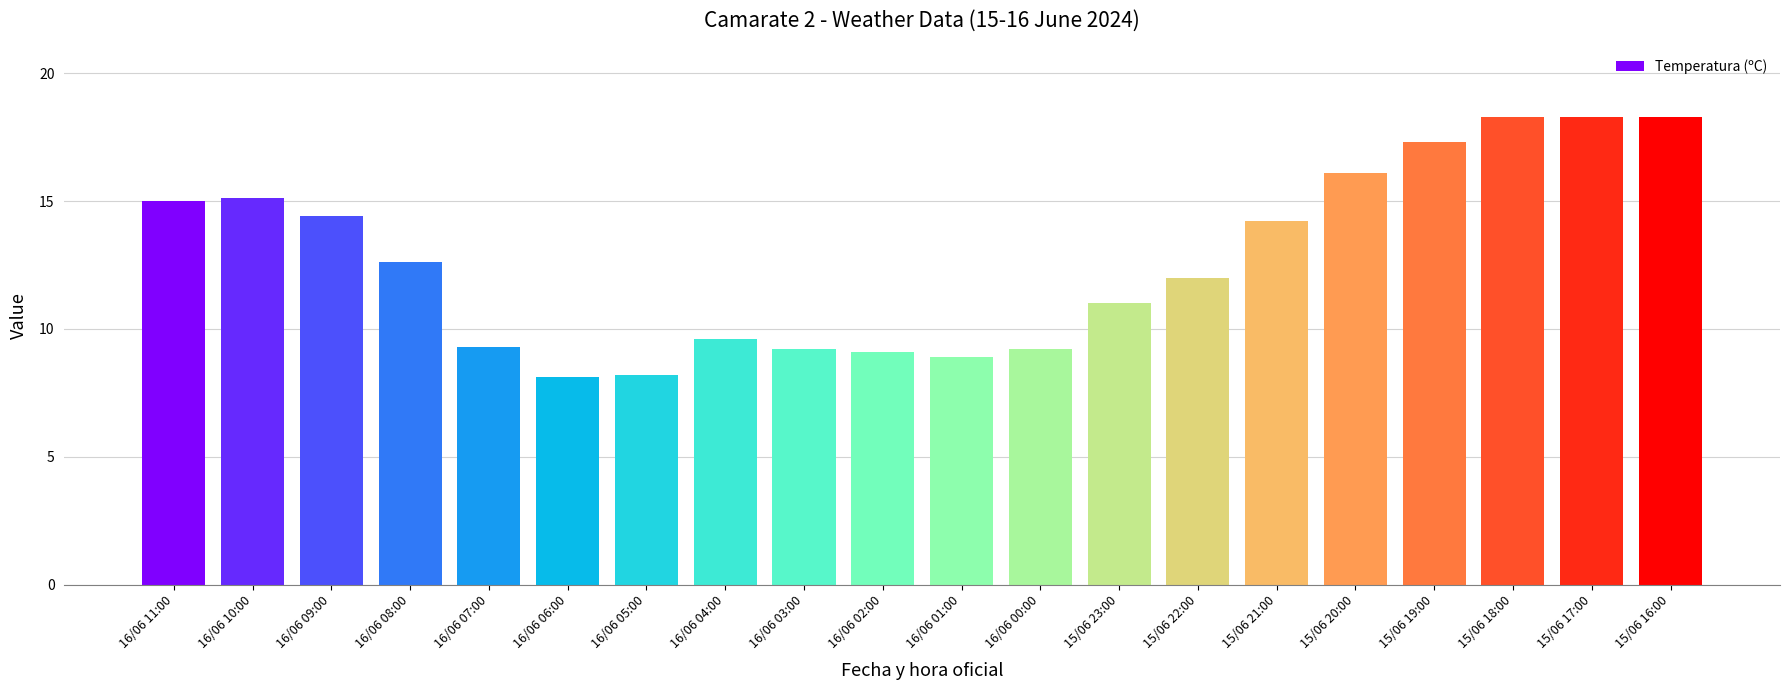

Reading right to left, list all the values displayed in this chart.

15/06 16:00=18.3	15/06 17:00=18.3	15/06 18:00=18.3	15/06 19:00=17.3	15/06 20:00=16.1	15/06 21:00=14.2	15/06 22:00=12.0	15/06 23:00=11.0	16/06 00:00=9.2	16/06 01:00=8.9	16/06 02:00=9.1	16/06 03:00=9.2	16/06 04:00=9.6	16/06 05:00=8.2	16/06 06:00=8.1	16/06 07:00=9.3	16/06 08:00=12.6	16/06 09:00=14.4	16/06 10:00=15.1	16/06 11:00=15.0